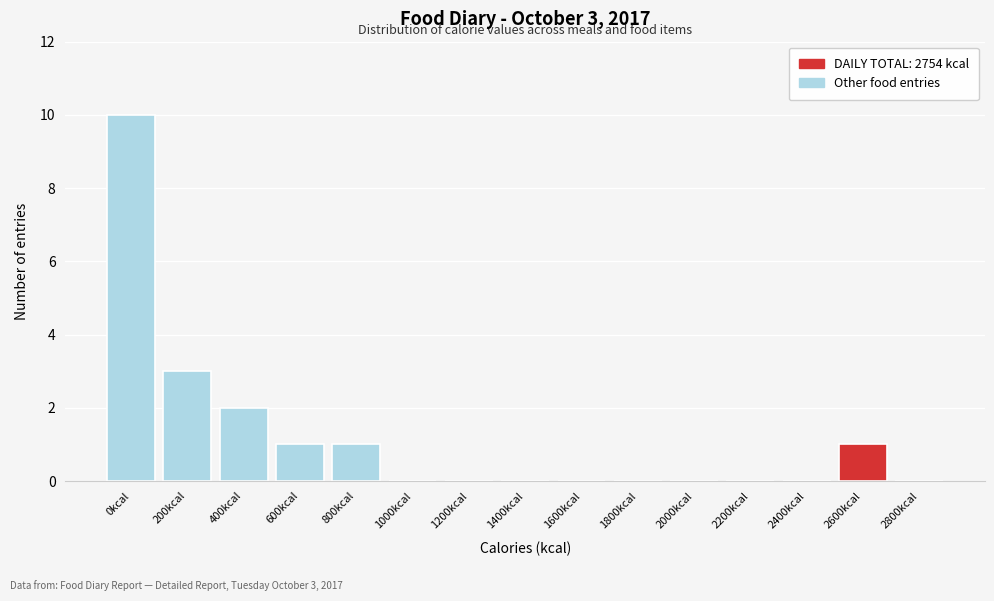

Reading right to left, list all the values displayed in this chart.

2800kcal=0	2600kcal=1	2400kcal=0	2200kcal=0	2000kcal=0	1800kcal=0	1600kcal=0	1400kcal=0	1200kcal=0	1000kcal=0	800kcal=1	600kcal=1	400kcal=2	200kcal=3	0kcal=10